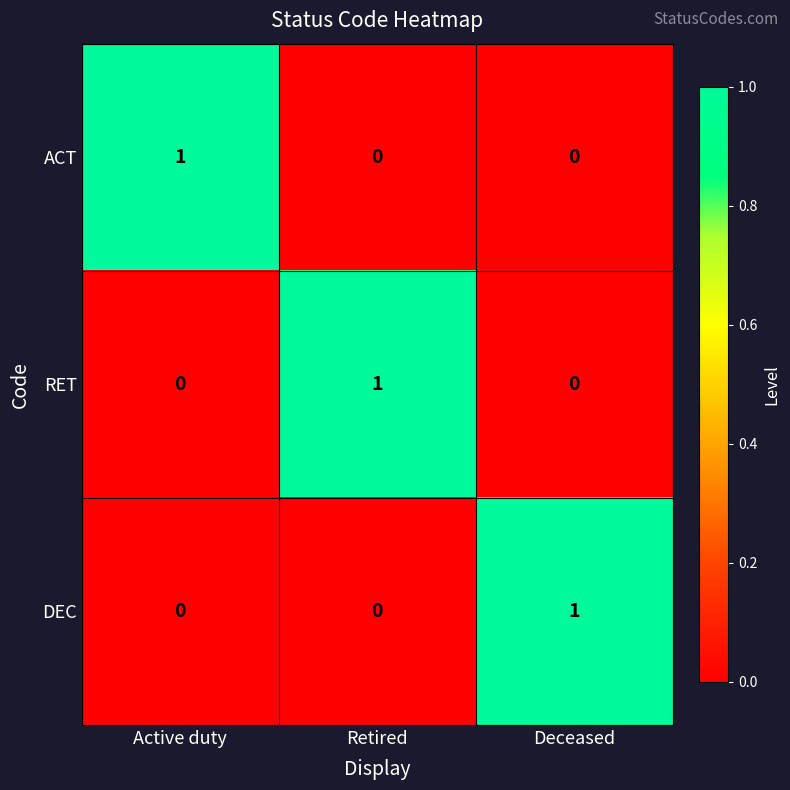

Reading left to right, what are all the values shown in this chart?

ACT: Active duty=1	Retired=0	Deceased=0
RET: Active duty=0	Retired=1	Deceased=0
DEC: Active duty=0	Retired=0	Deceased=1